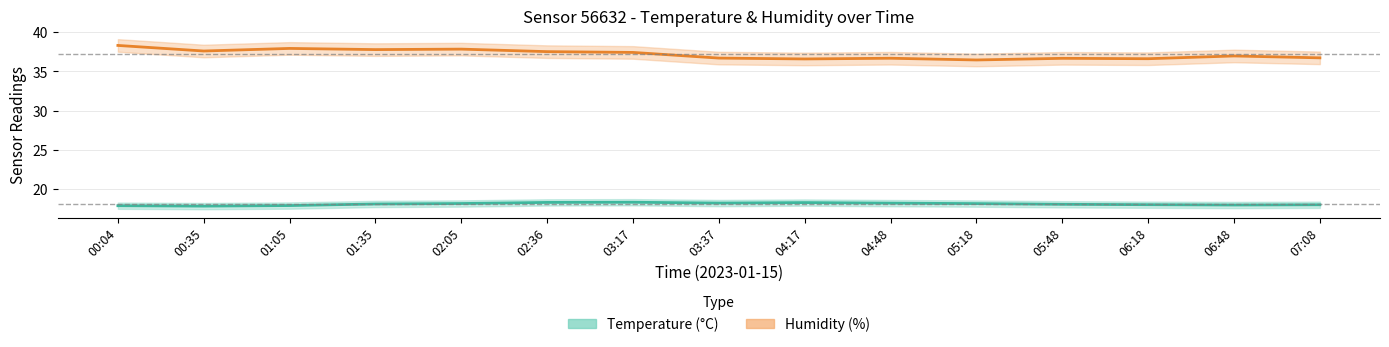

At how many categories does at least one series exceed 34?

15